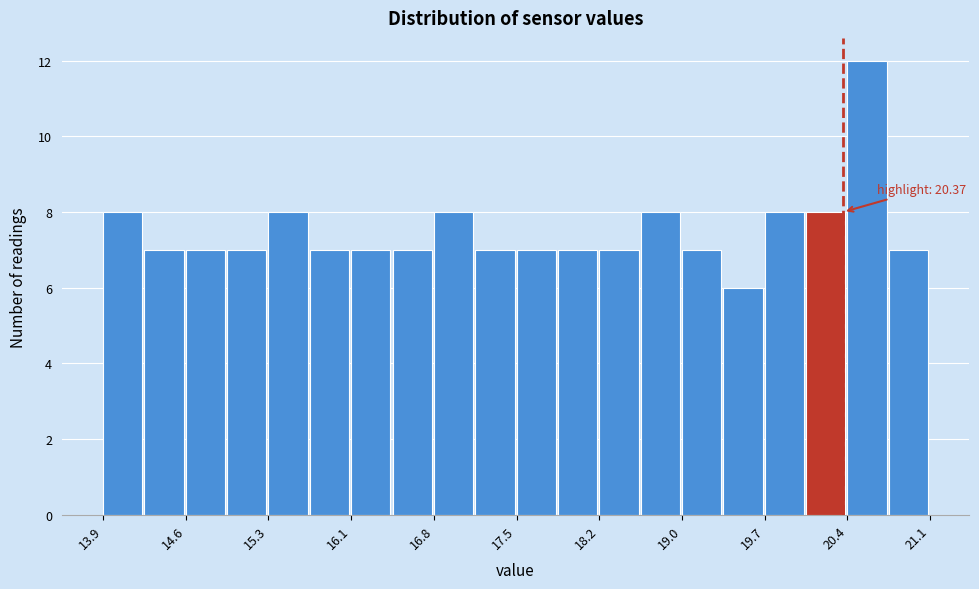

Read against the x-axis, roughly where is the centre of the tallest bar?

20.6